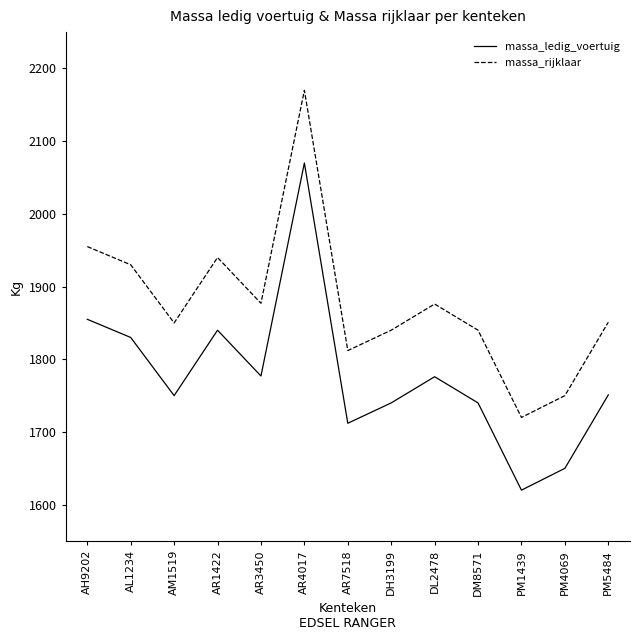

True or false: massa_ledig_voertuig and massa_rijklaar intersect in this chart.

False